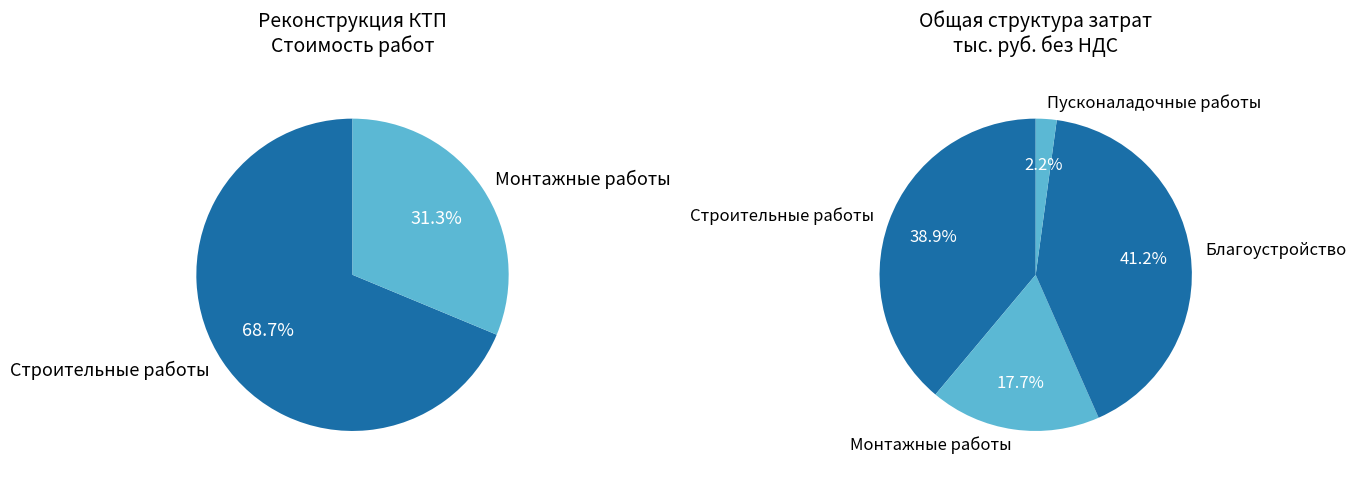

Which has a higher value, Строительные работы or Монтажные работы?

Строительные работы